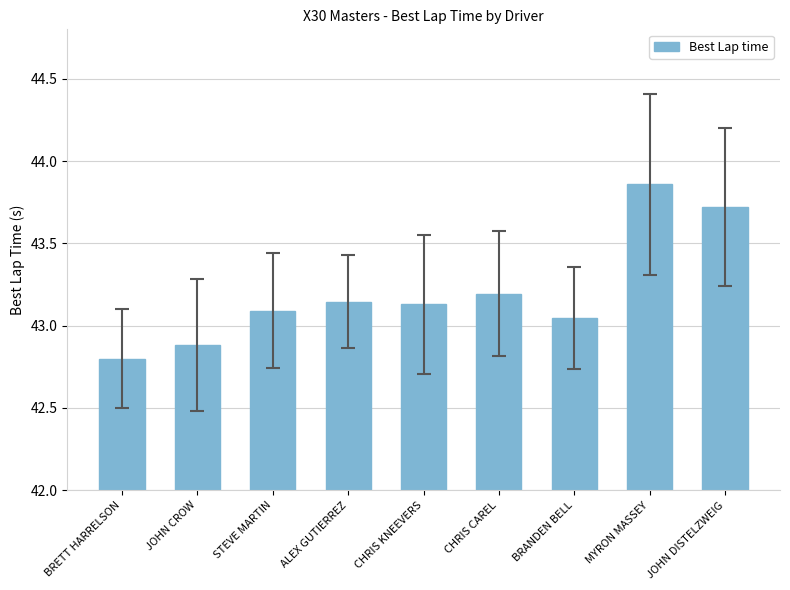

Does the chart contain any negative values?

No